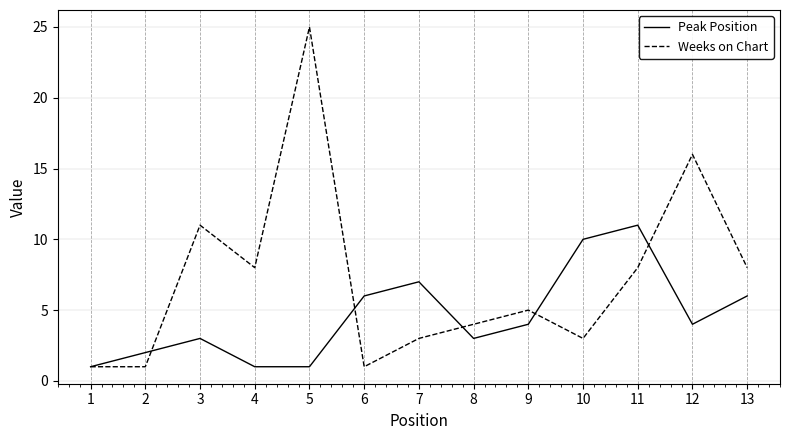

Rank the series at 9 from lowest to highest value.

Peak Position, Weeks on Chart